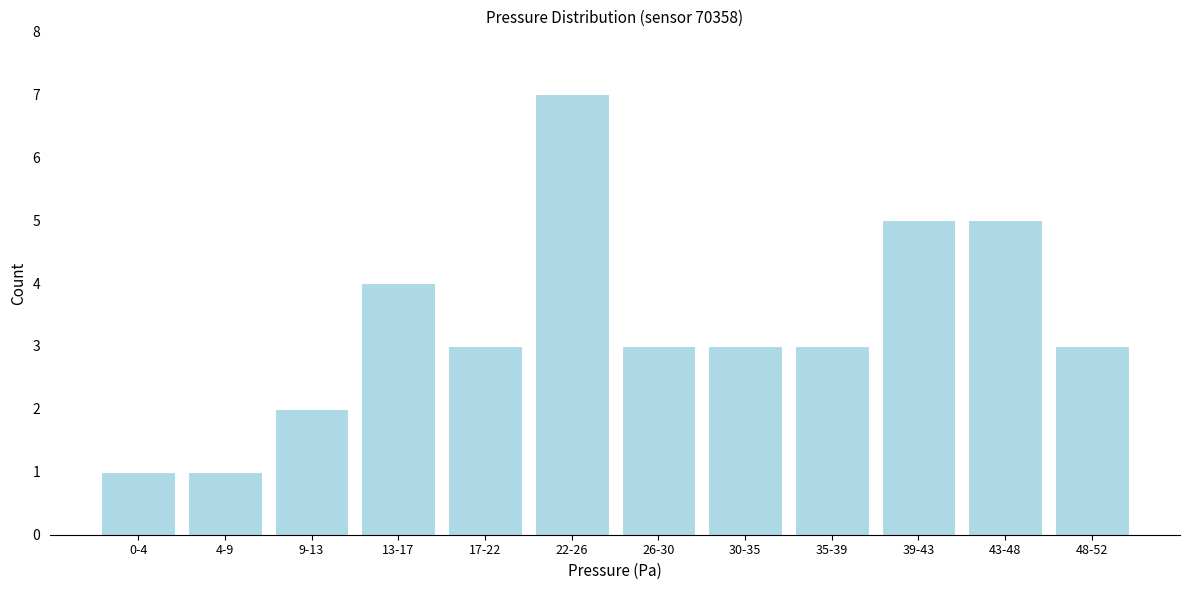

Reading left to right, transcribe all the data shown in this chart.

0-4=1	4-9=1	9-13=2	13-17=4	17-22=3	22-26=7	26-30=3	30-35=3	35-39=3	39-43=5	43-48=5	48-52=3